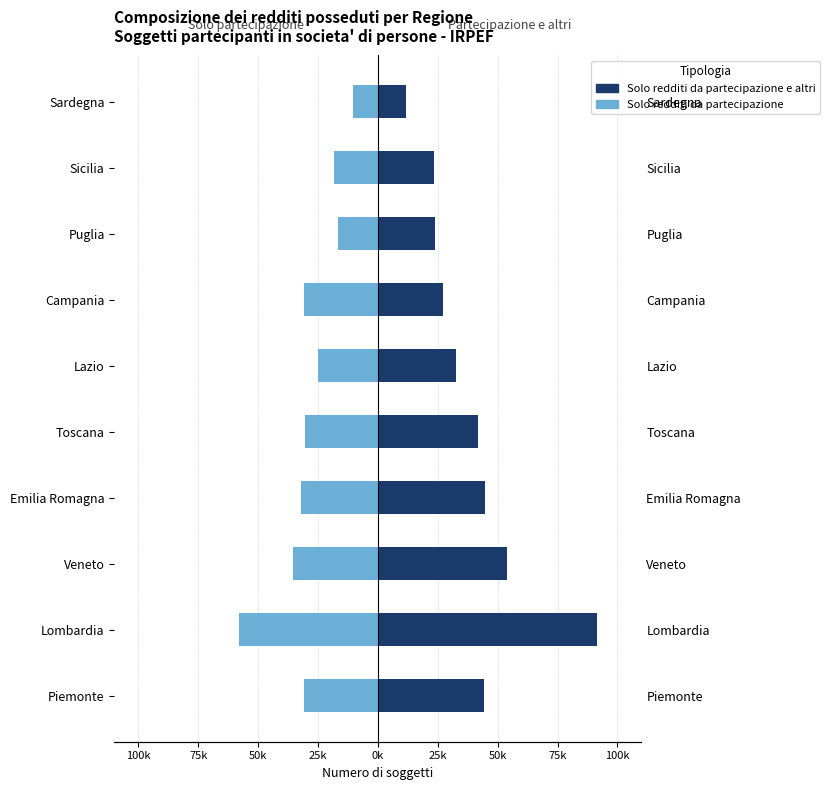

Count the number of data series in this chart.

2